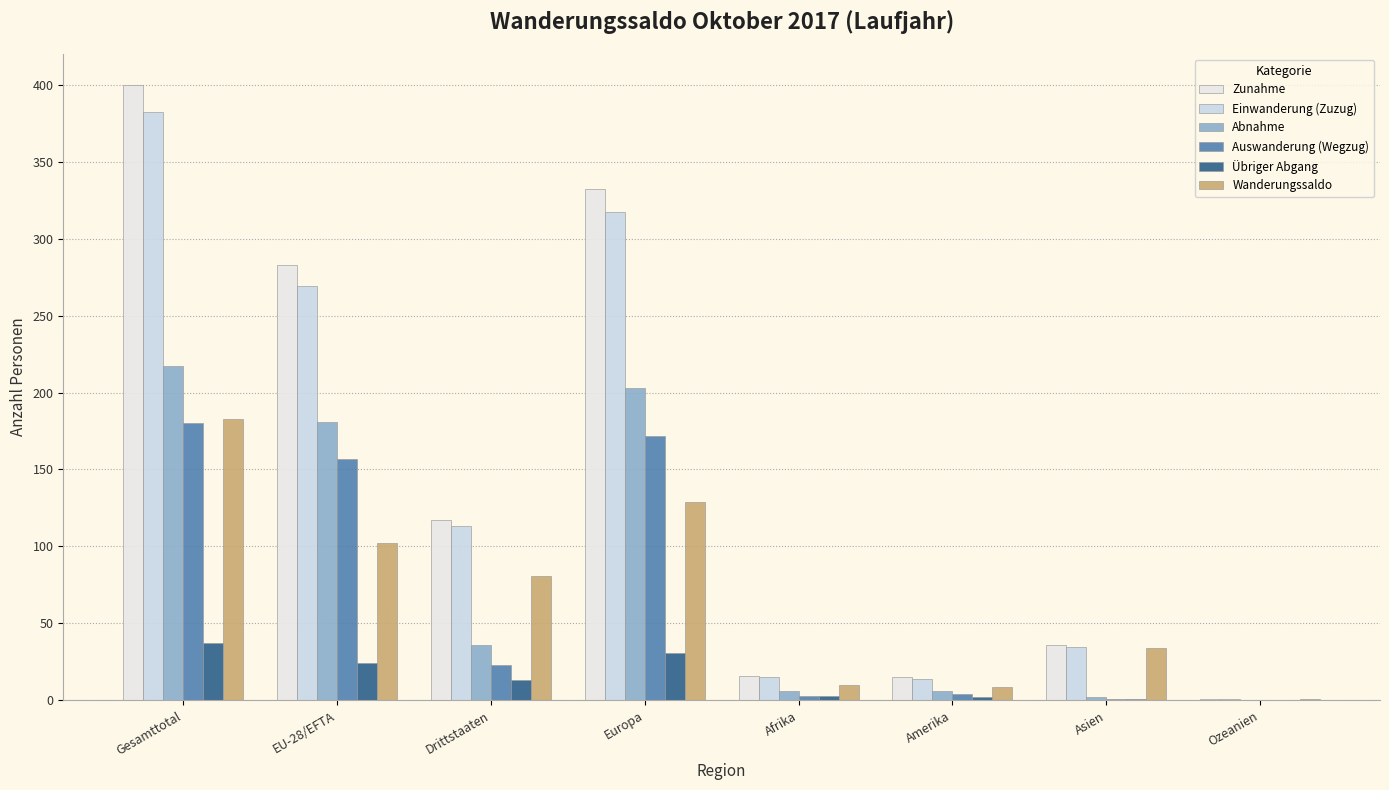

Which series has the largest total across all categories?

Zunahme